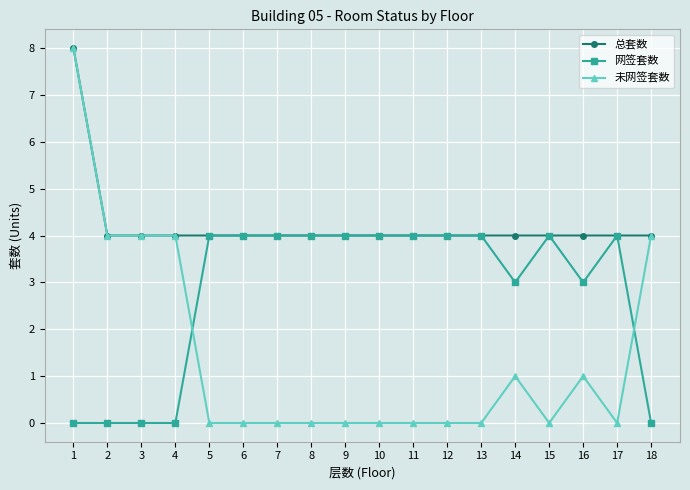

What is the total value across all series at 9?

8